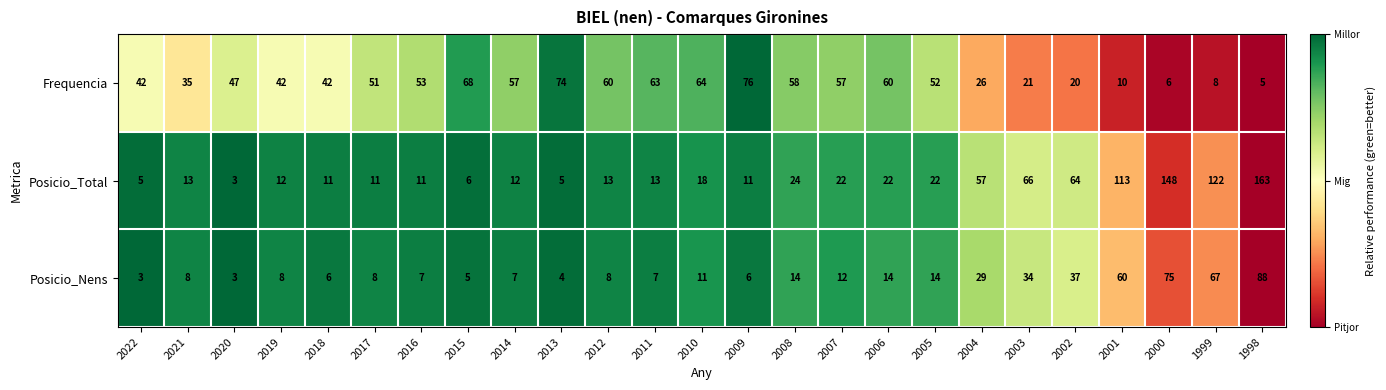

Which series changed the most between 2018 and 2012?

Frequencia